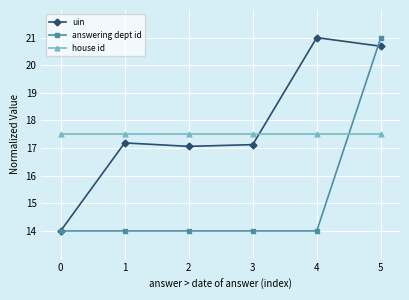

At 2, list the series in order from largest to smallest.

house id, uin, answering dept id